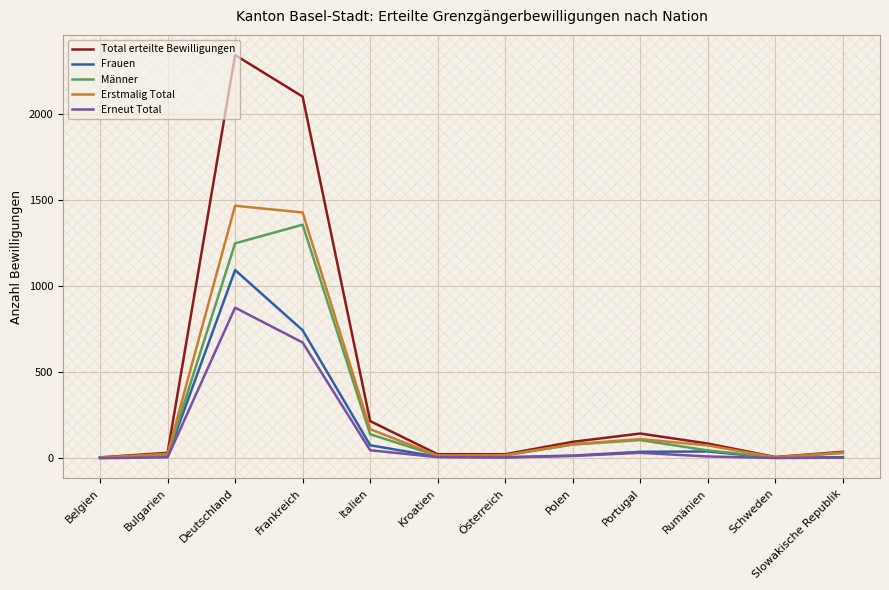

The Männer series shows 1355 at Frankreich. True or false?

True